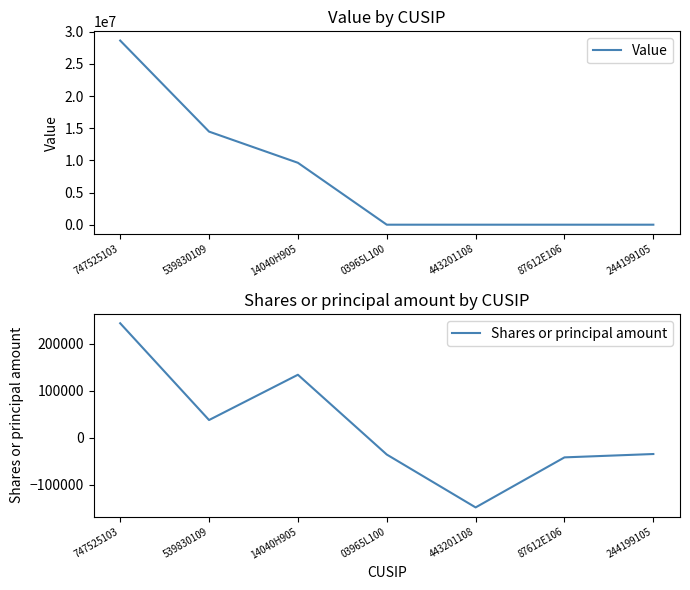

True or false: Shares or principal amount has a value of -41568 at 87612E106.

True